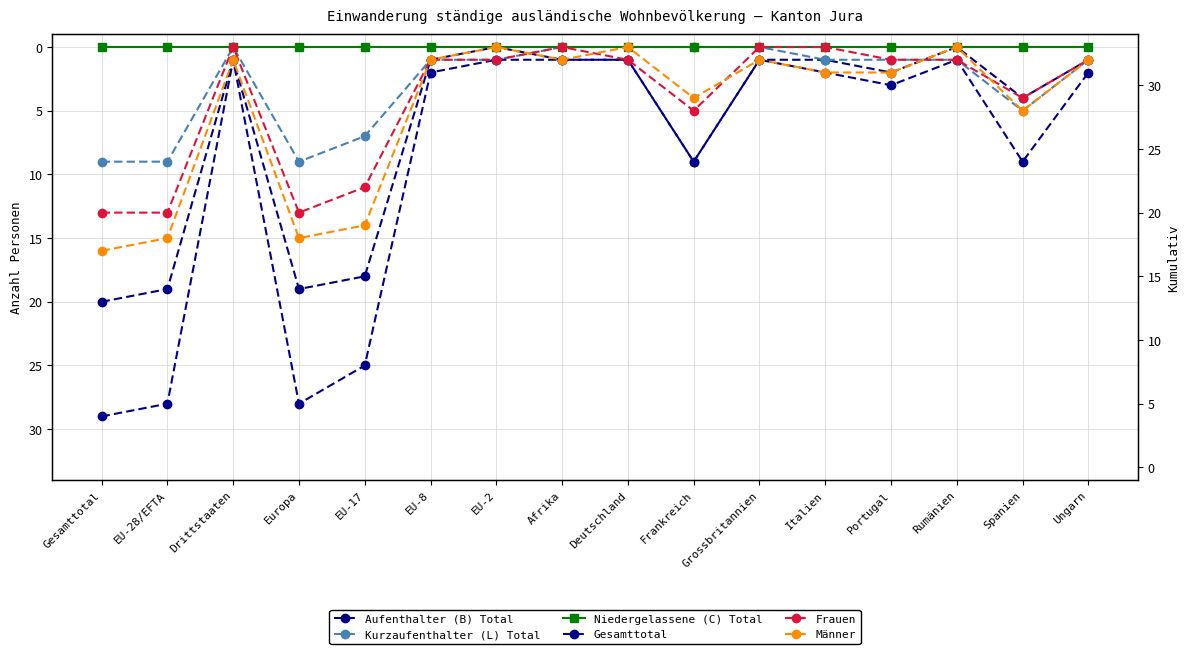

True or false: Frauen and Kurzaufenthalter (L) Total intersect in this chart.

False